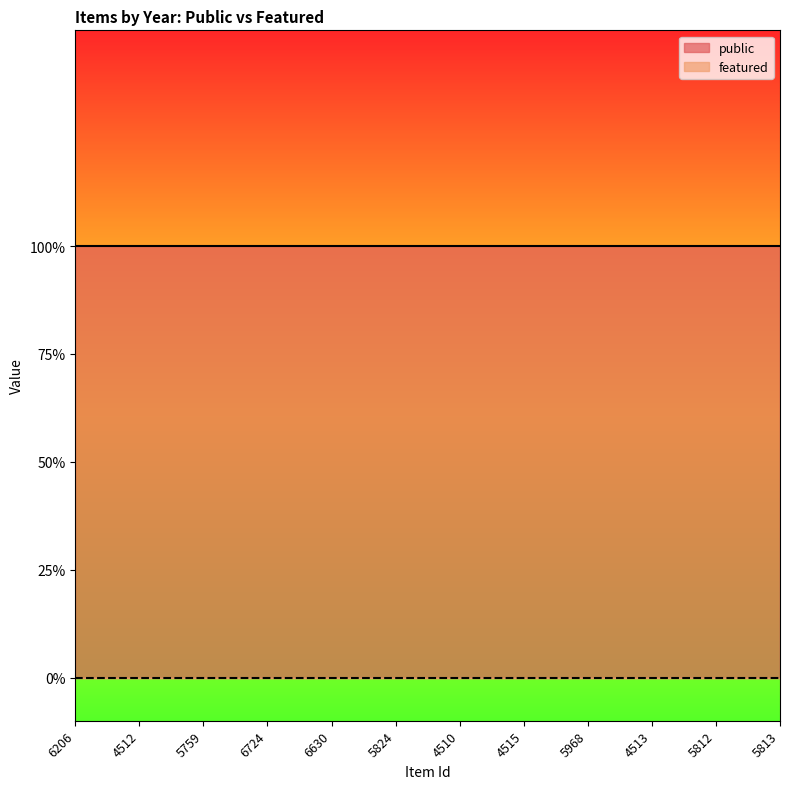

True or false: featured and public intersect in this chart.

False